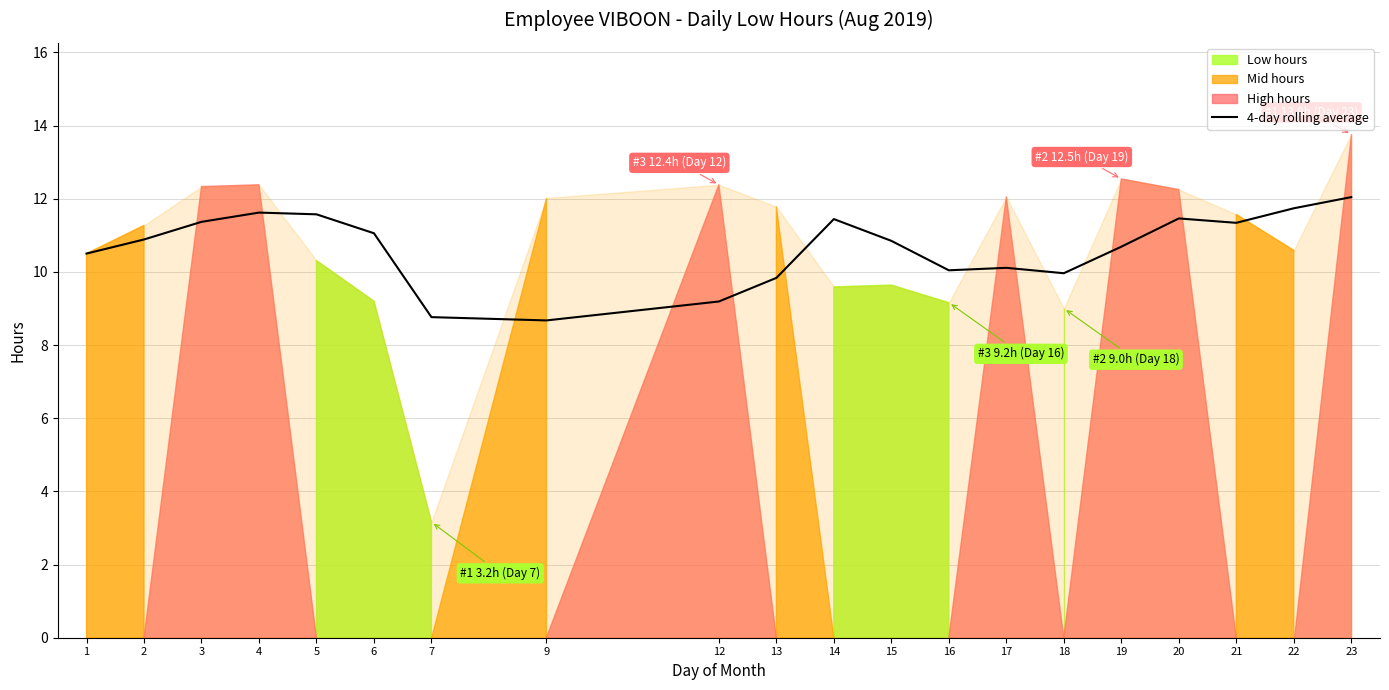

Reading left to right, list all the values displayed in this chart.

1=10.5	2=10.9	3=11.4	4=11.6	5=11.6	6=11.1	7=8.8	9=8.7	12=9.2	13=9.8	14=11.4	15=10.8	16=10.0	17=10.1	18=10.0	19=10.7	20=11.5	21=11.3	22=11.7	23=12.0